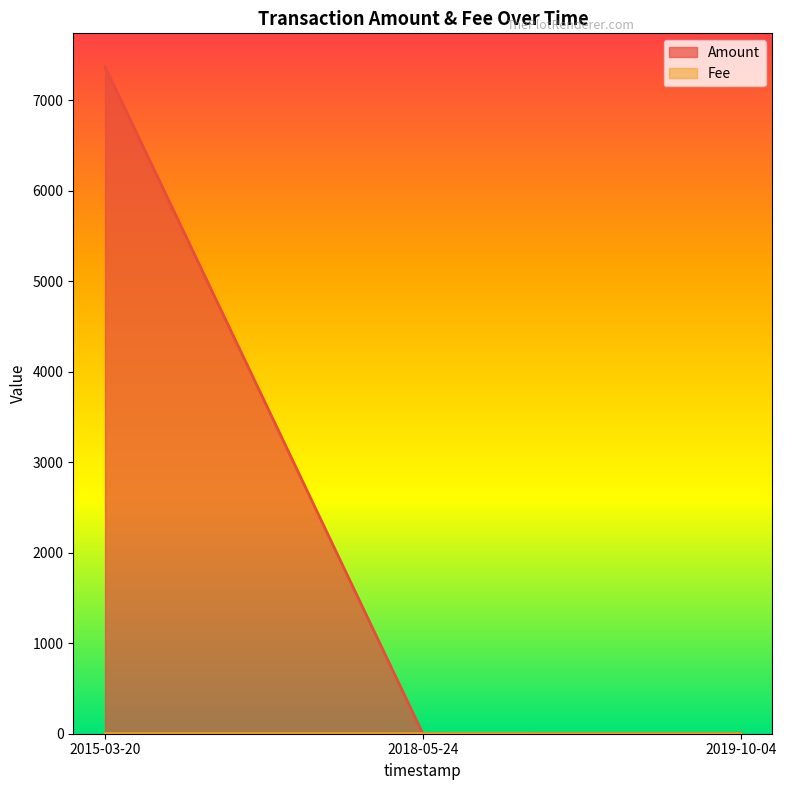

Rank the series by their average value, from highest to lowest.

Amount, Fee